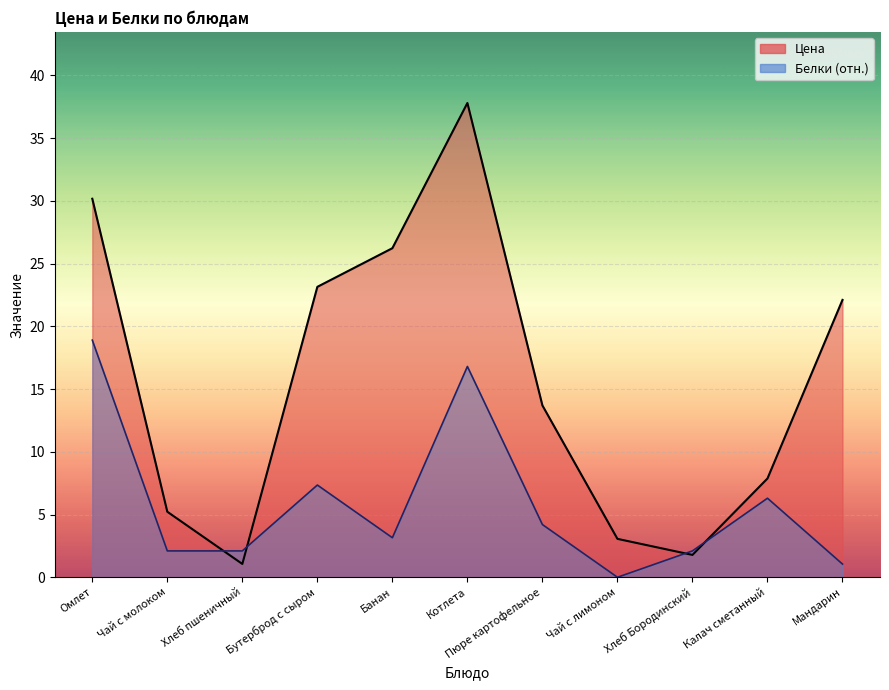

What is the label of the 10th point from the right?

Чай с молоком